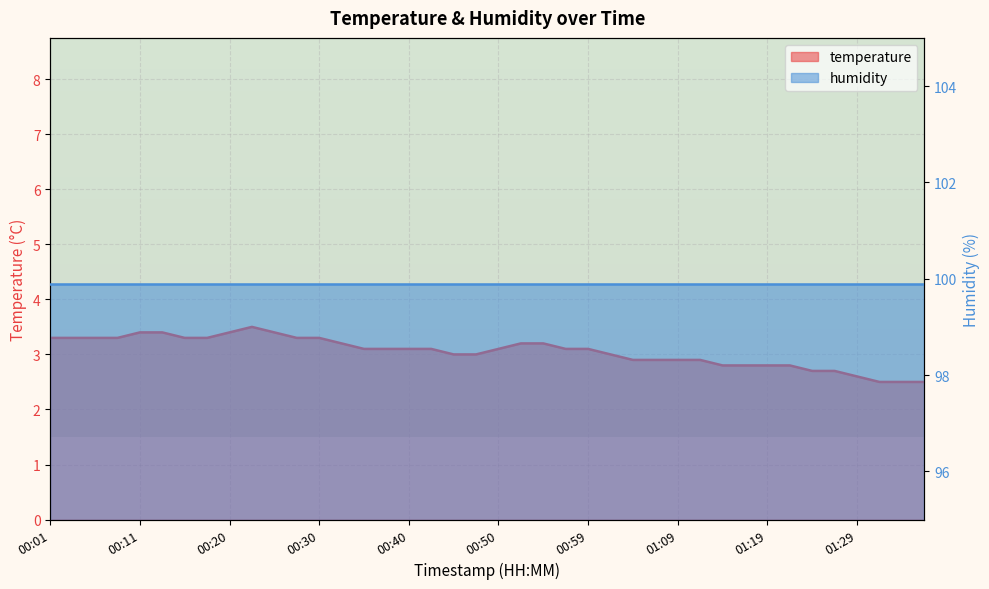

Reading left to right, extract all data points from this chart.

3.3	3.3	3.3	3.3	3.4	3.4	3.3	3.3	3.4	3.5	3.4	3.3	3.3	3.2	3.1	3.1	3.1	3.1	3.0	3.0	3.1	3.2	3.2	3.1	3.1	3.0	2.9	2.9	2.9	2.9	2.8	2.8	2.8	2.8	2.7	2.7	2.6	2.5	2.5	2.5